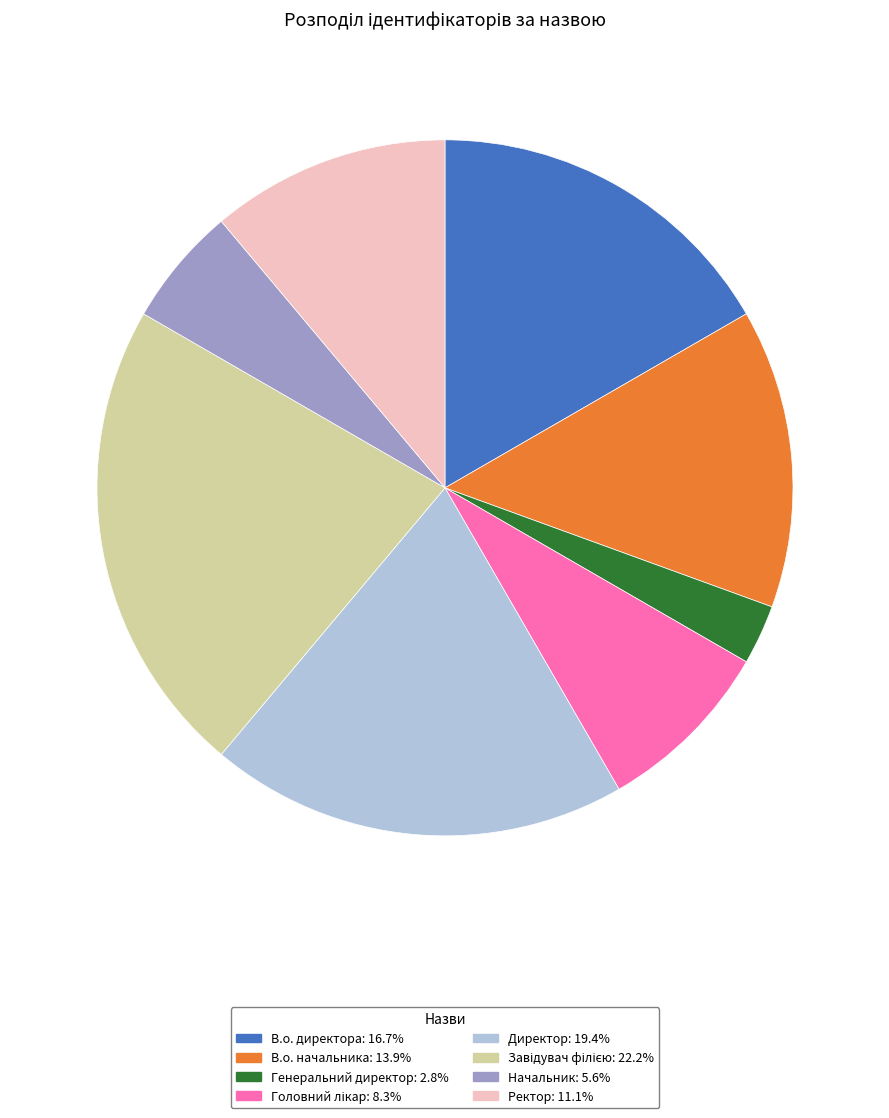

Count the number of slices in the pie.

8